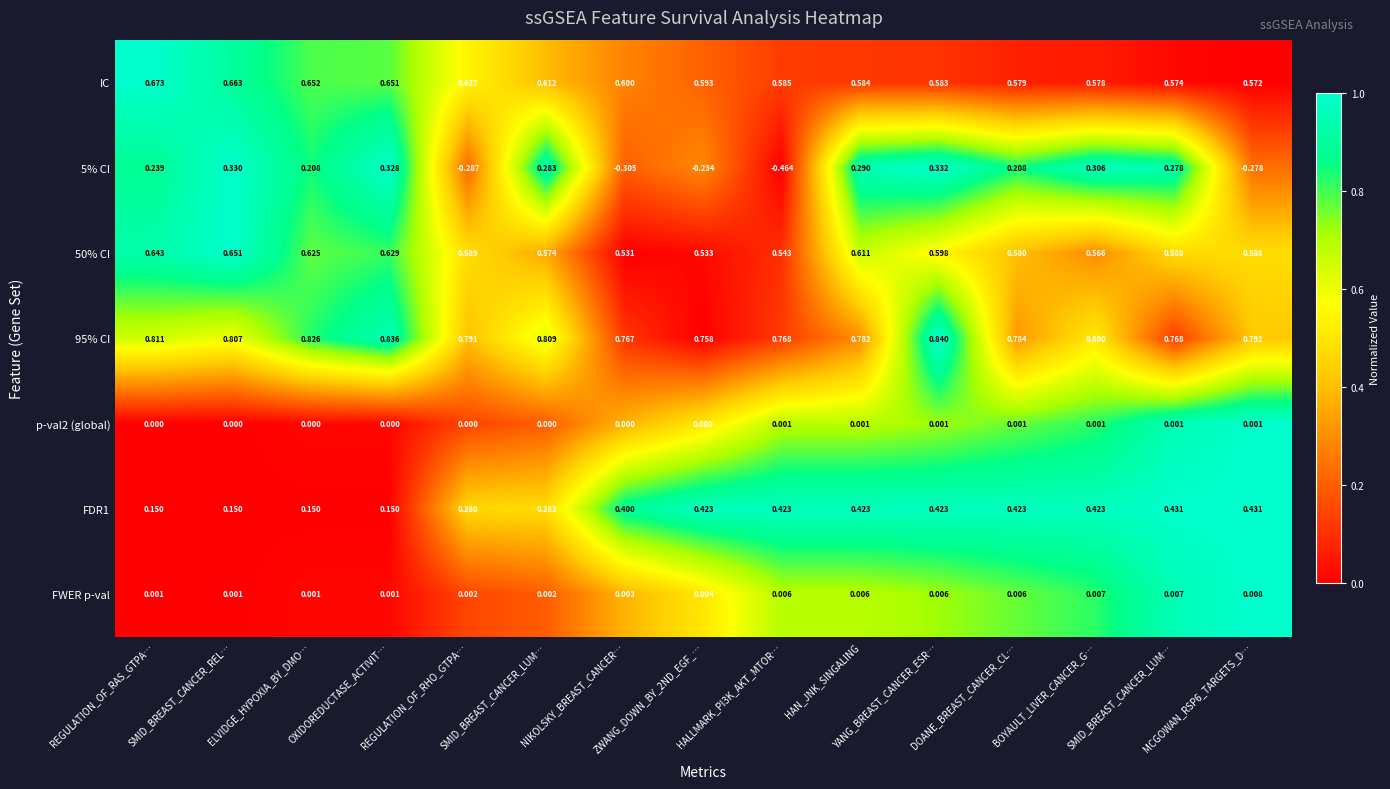

How many series are shown in this chart?

7